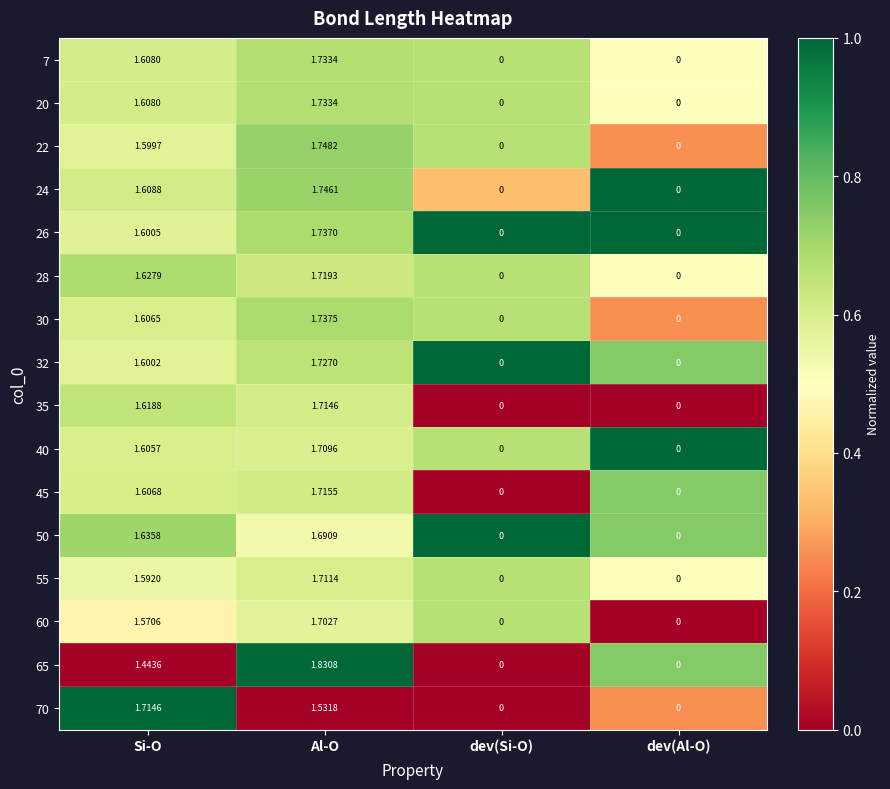

At which label does 70 first exceed 1?

Si-O